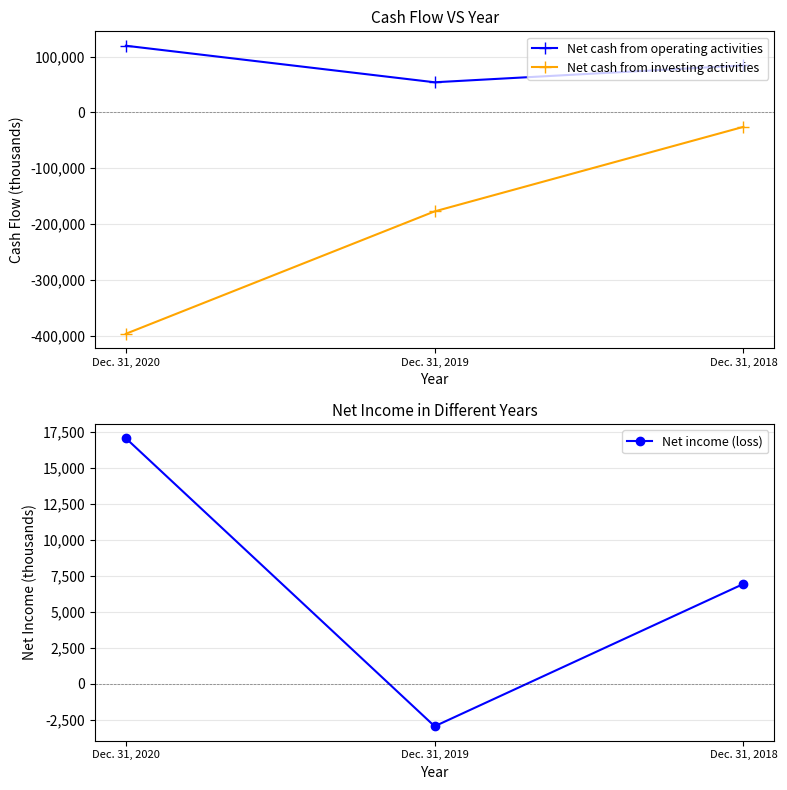

What is the sum of the Net income (loss) values at Dec. 31, 2020 and Dec. 31, 2019?

14137